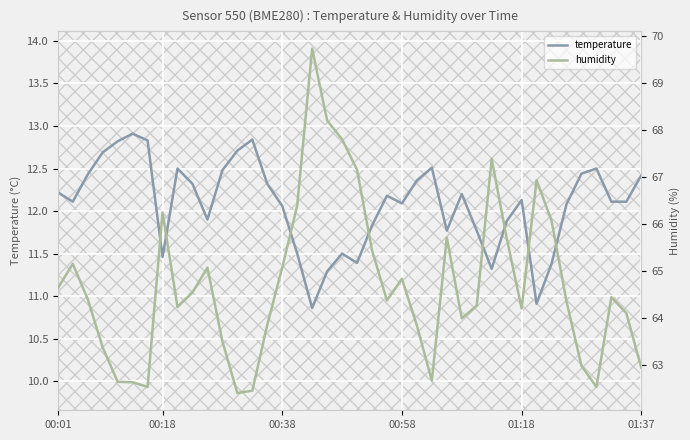

At which category does the chart reach its minimum across all series?

17